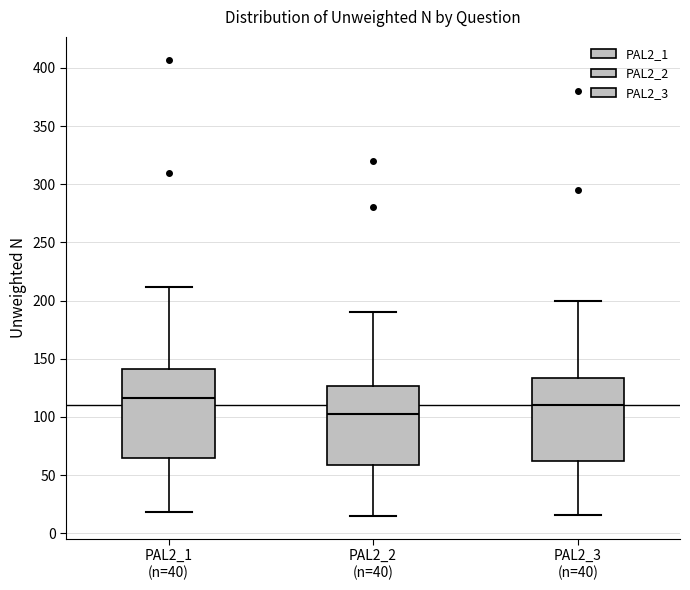

Which box has the highest median line?

PAL2_1 (n=40)